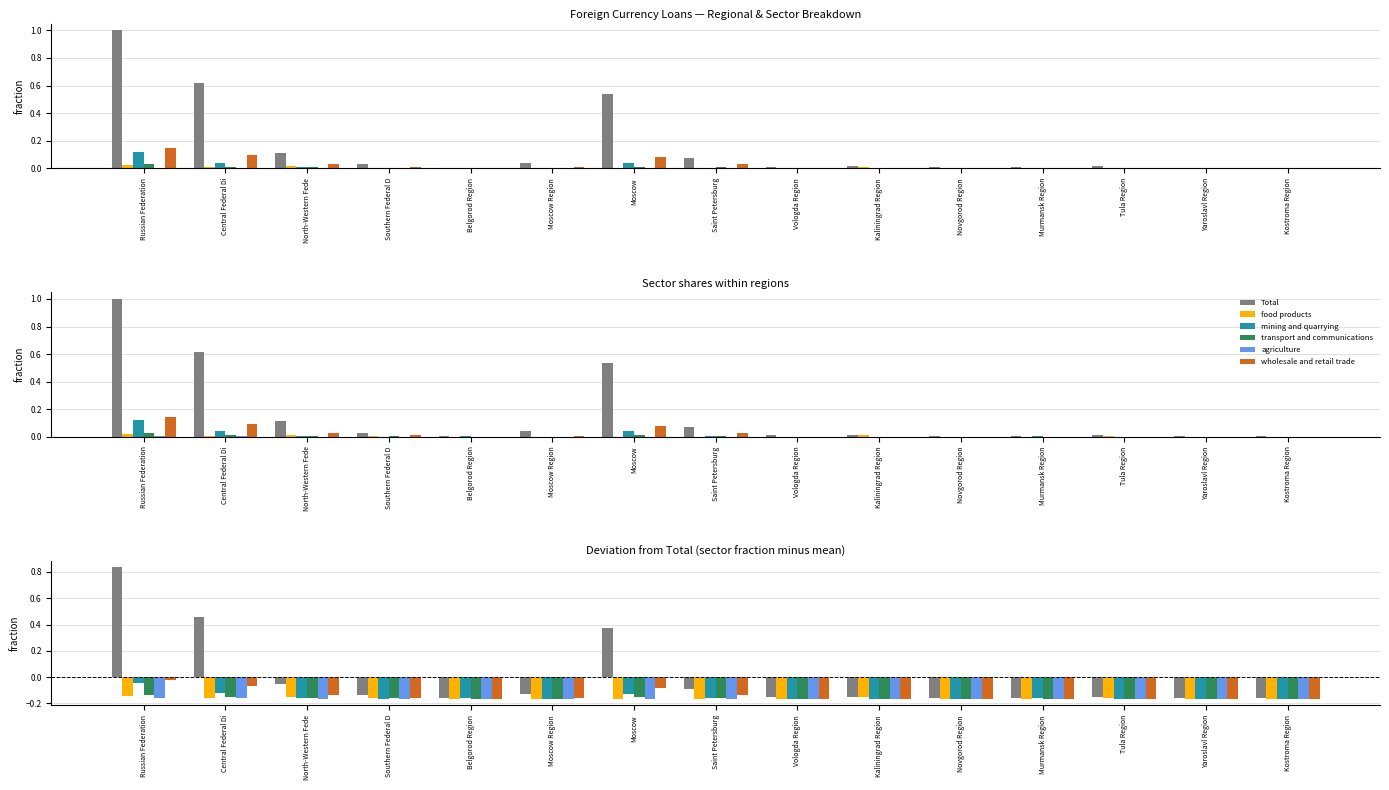

What is the average value of the mining and quarrying series?

-0.1